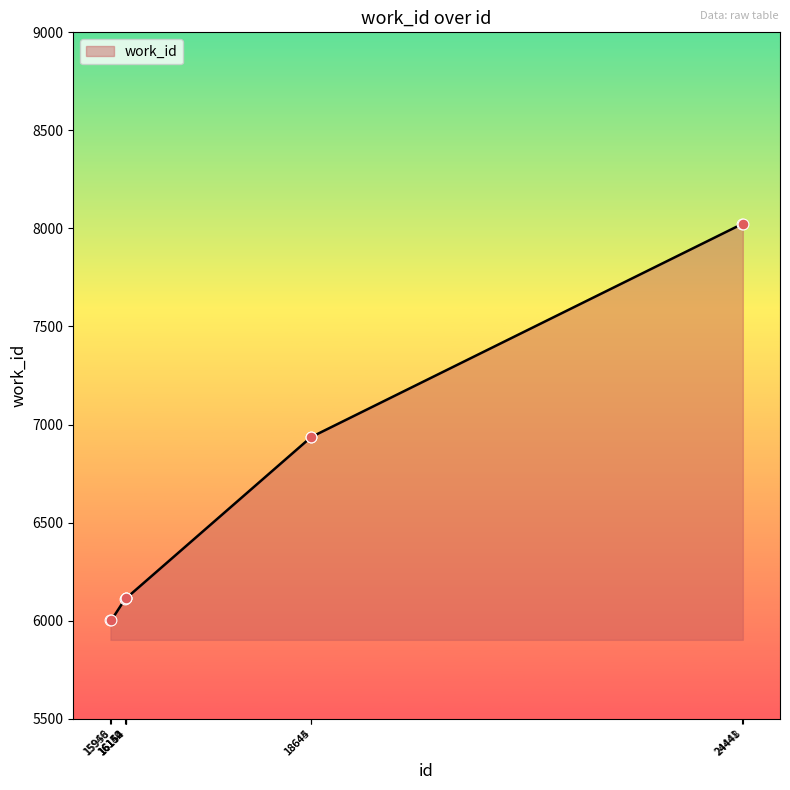

Which has a higher value, 18644 or 15958?

18644